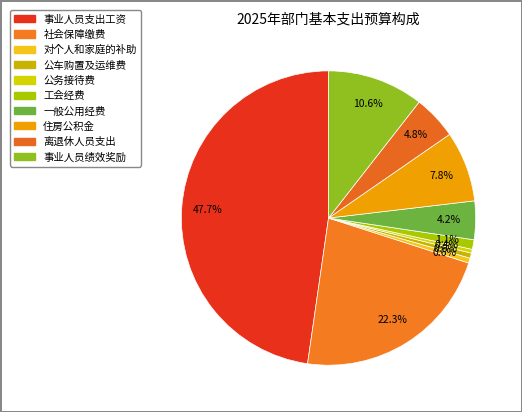

Rank the categories by value from highest to lowest.

事业人员支出工资, 社会保障缴费, 事业人员绩效奖励, 住房公积金, 离退休人员支出, 一般公用经费, 工会经费, 公车购置及运维费, 对个人和家庭的补助, 公务接待费